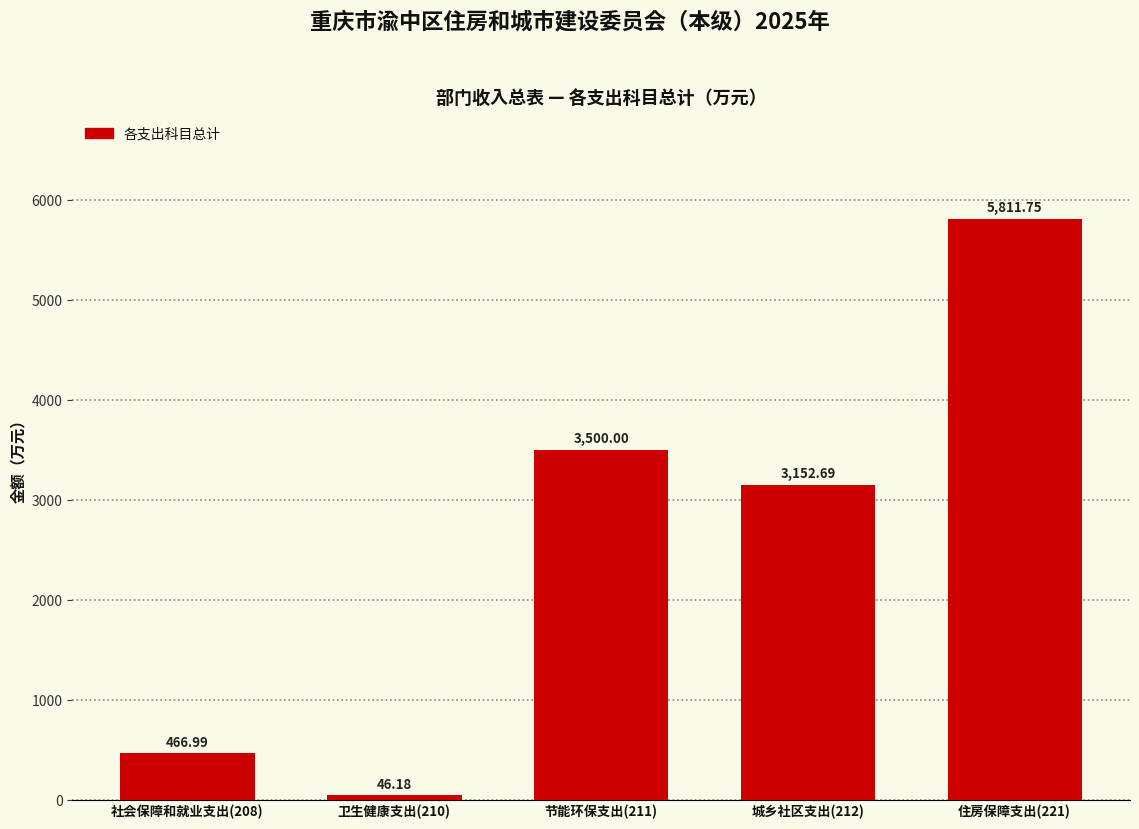

List the labels in order of value, smallest first.

卫生健康支出(210), 社会保障和就业支出(208), 城乡社区支出(212), 节能环保支出(211), 住房保障支出(221)